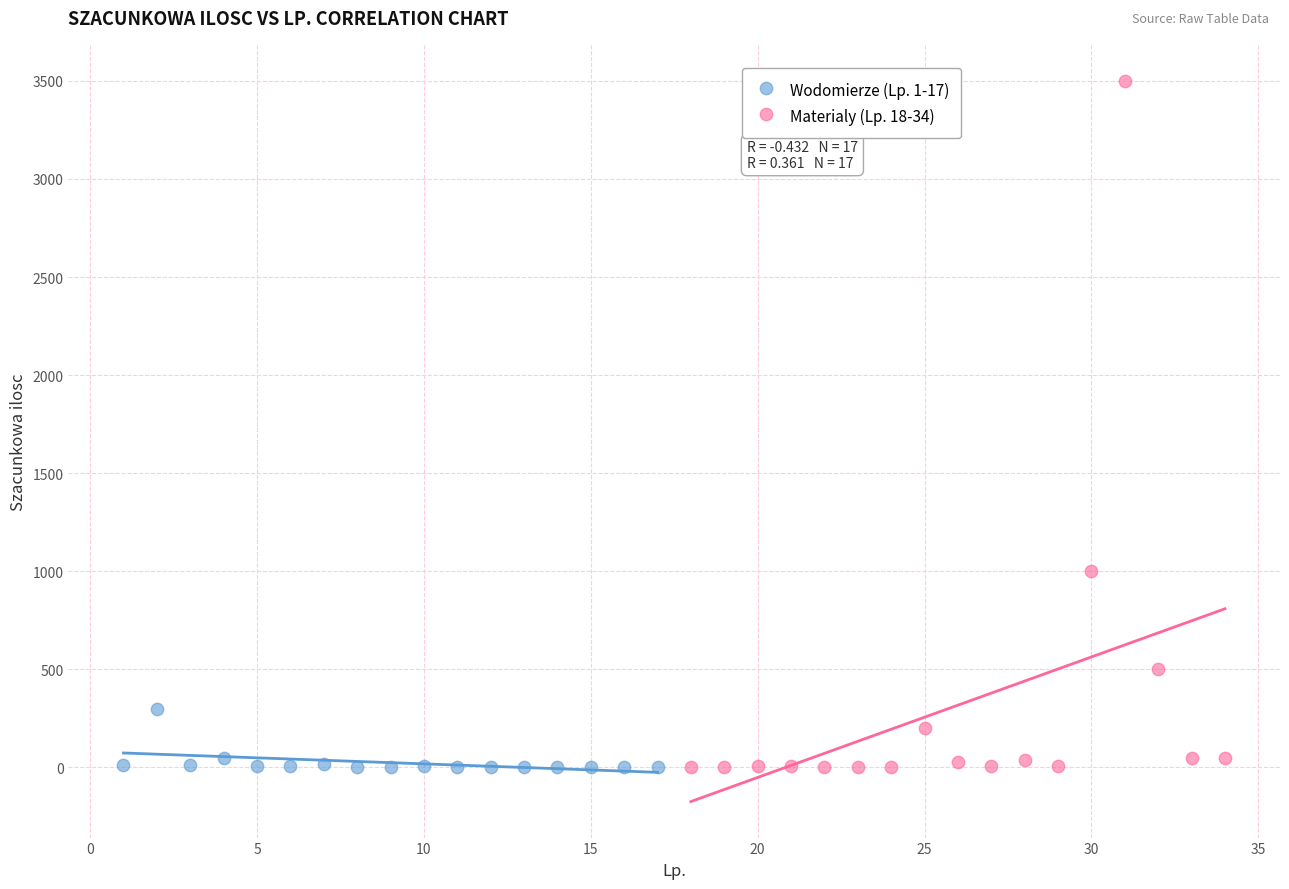

Which series has the widest spread of Y values?

Materialy (Lp. 18-34)